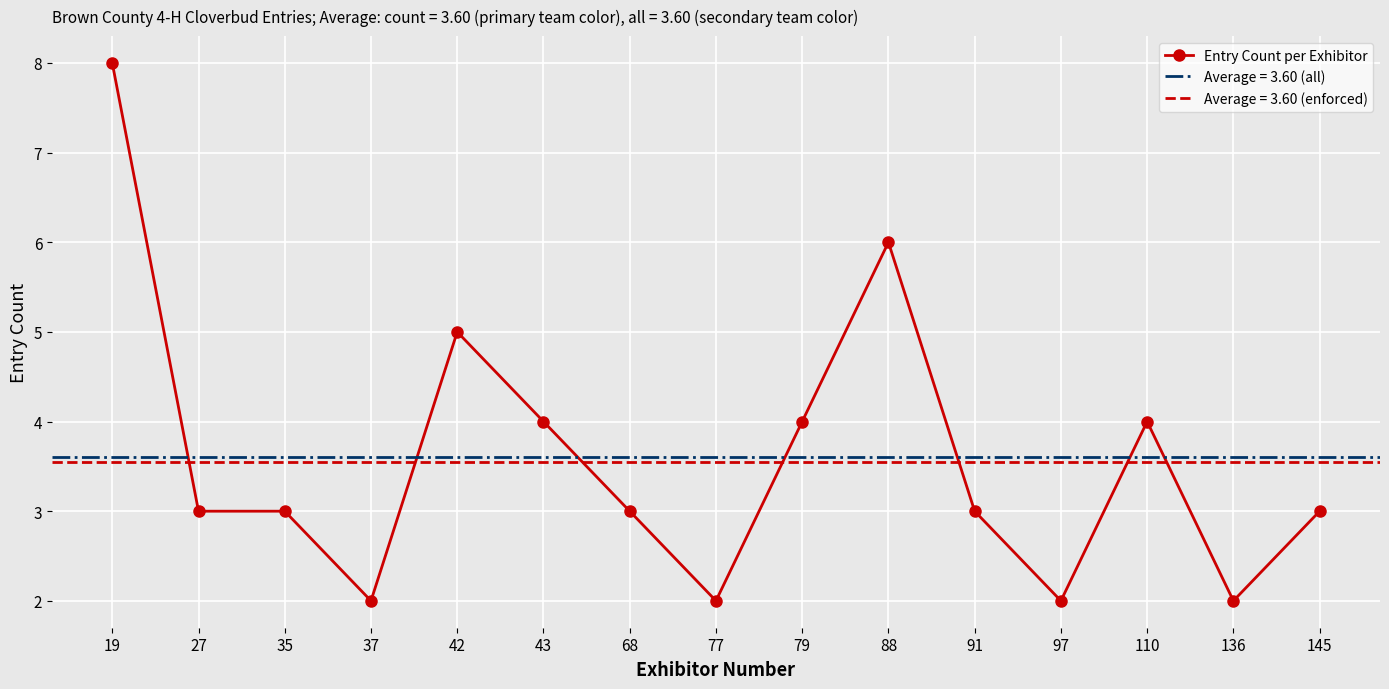

What is the change in value from 97 to 145?

+1